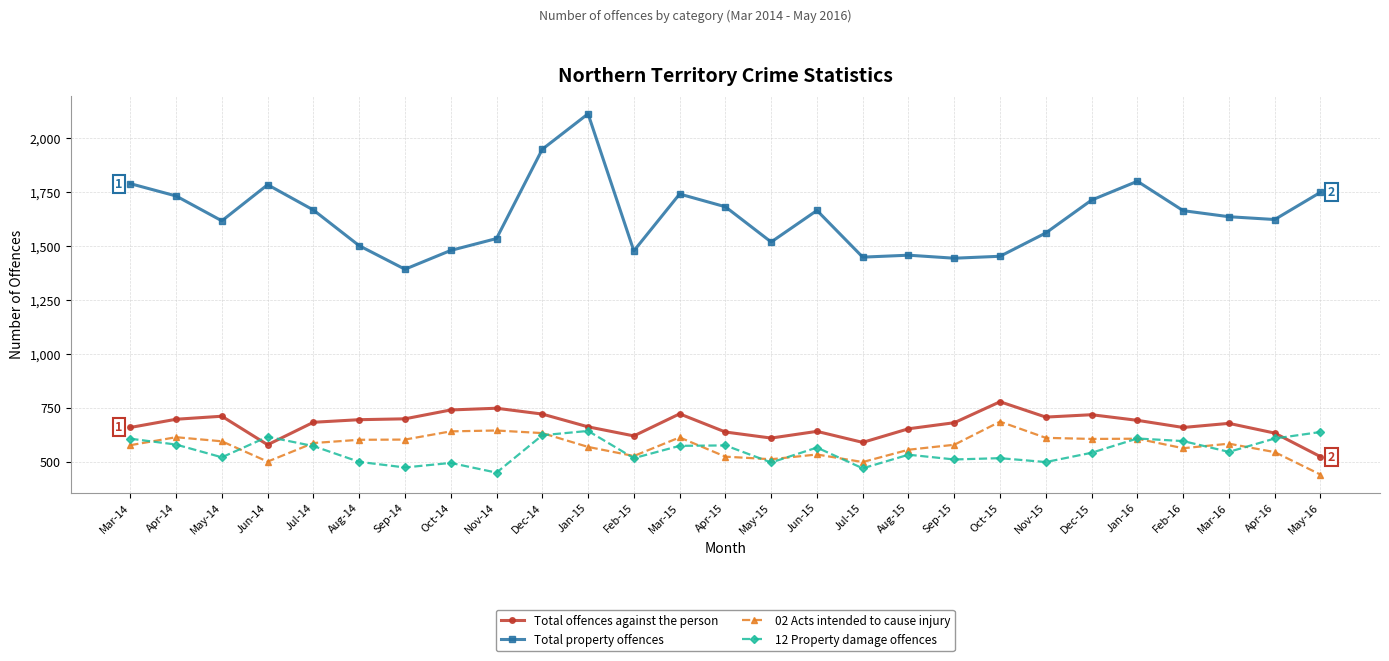

Is the value of 02 Acts intended to cause injury at Mar-15 greater than the value of Total offences against the person at Aug-15?

No